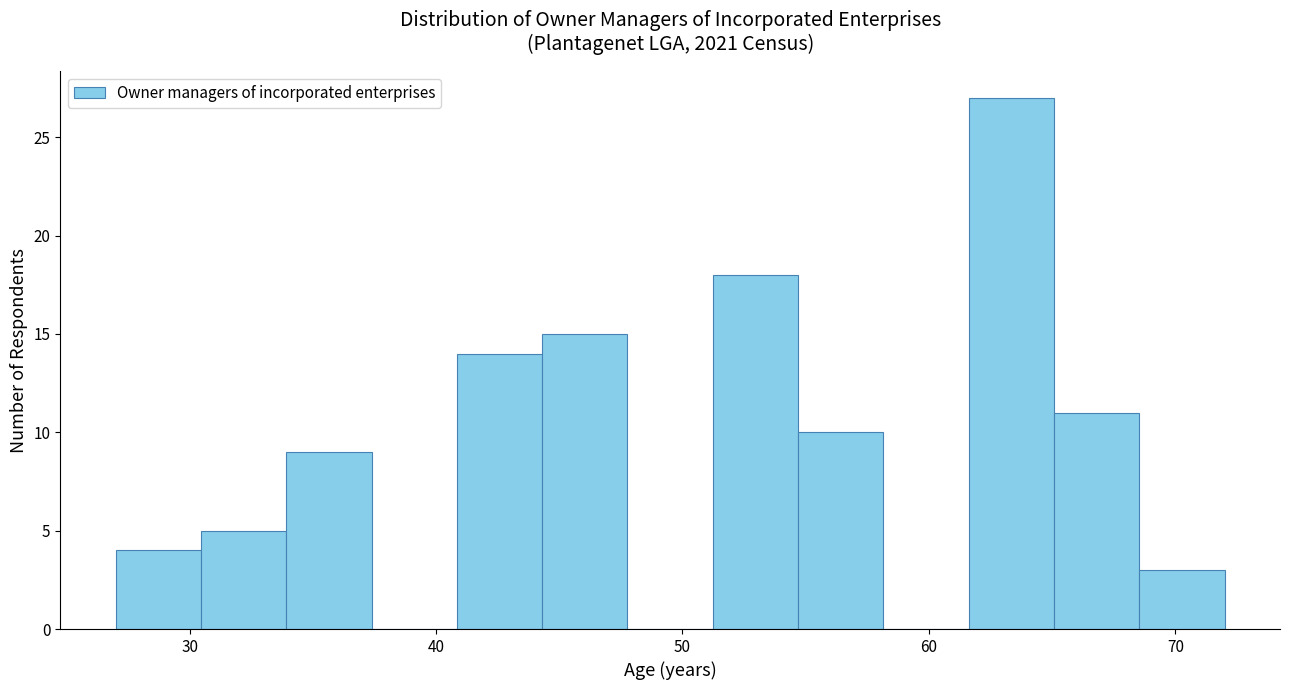

Read against the x-axis, roughly where is the centre of the tallest bar?

63